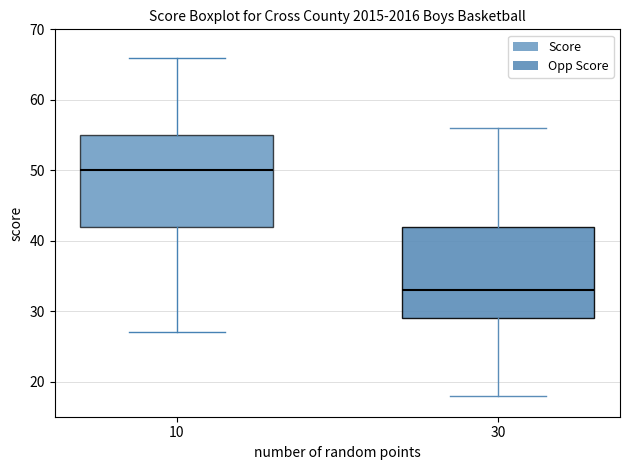

Reading left to right, read every box against the y-axis: the position of its median line, the range the box covers, and the ends of its whiskers. The values are not printed on the chart, so give them approximately, as read against the axis.

10: median 50, box 42 to 55, whiskers 27 to 66
30: median 33, box 29 to 42, whiskers 18 to 56